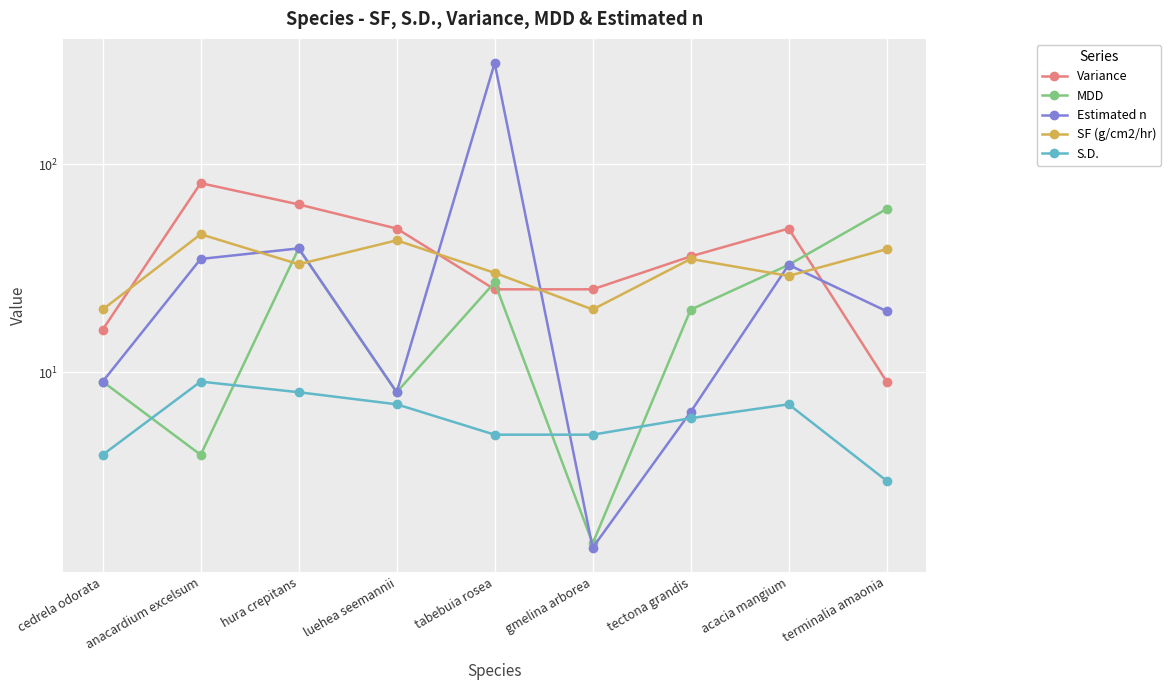

How many interior local peaks does the Estimated n series have?

3